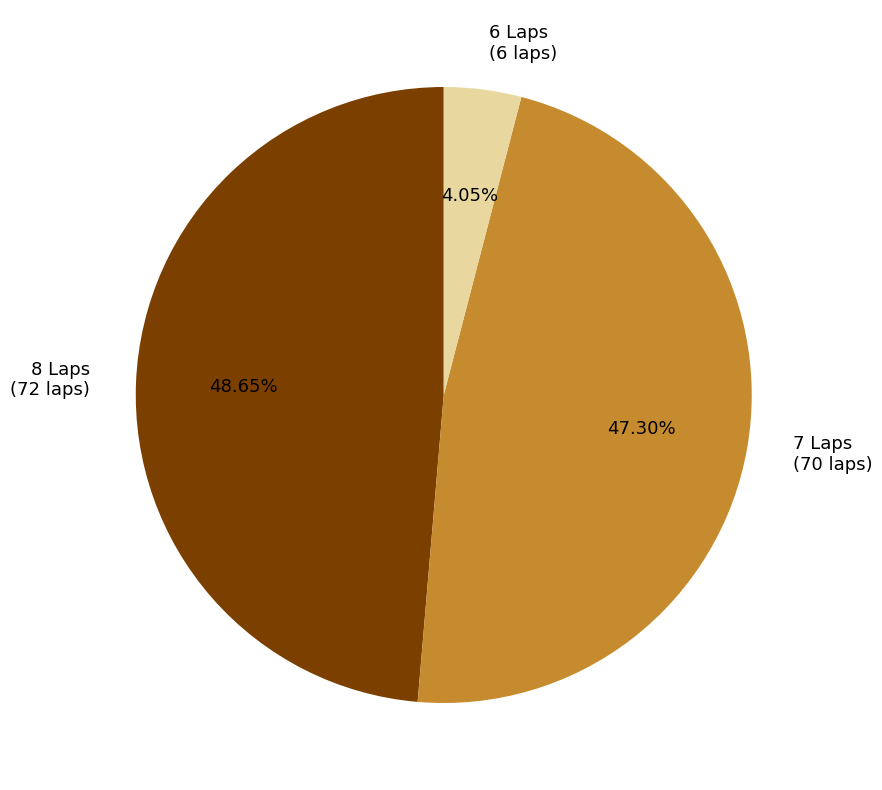

Is 8 Laps (72 laps) the majority of the pie?

No